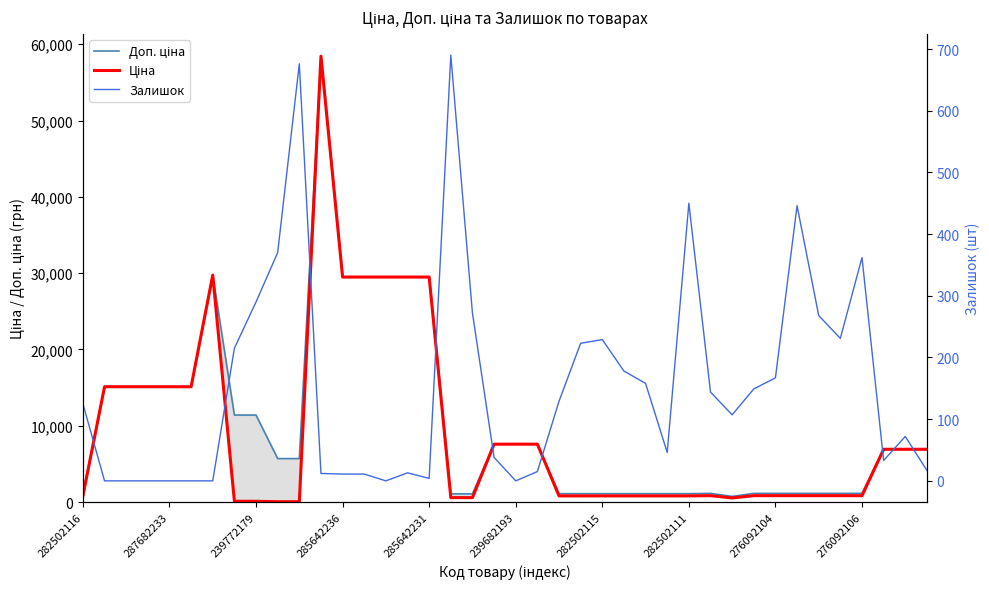

Count the number of data series in this chart.

3